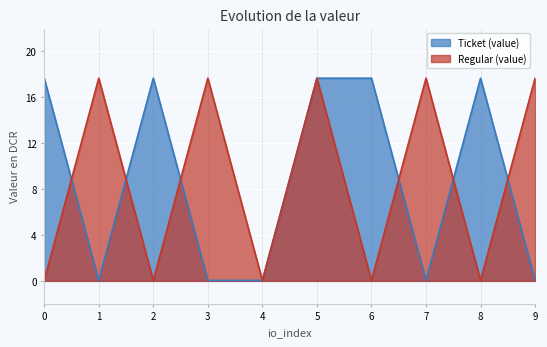

The Regular (value) series shows 4.8 at 1. True or false?

False